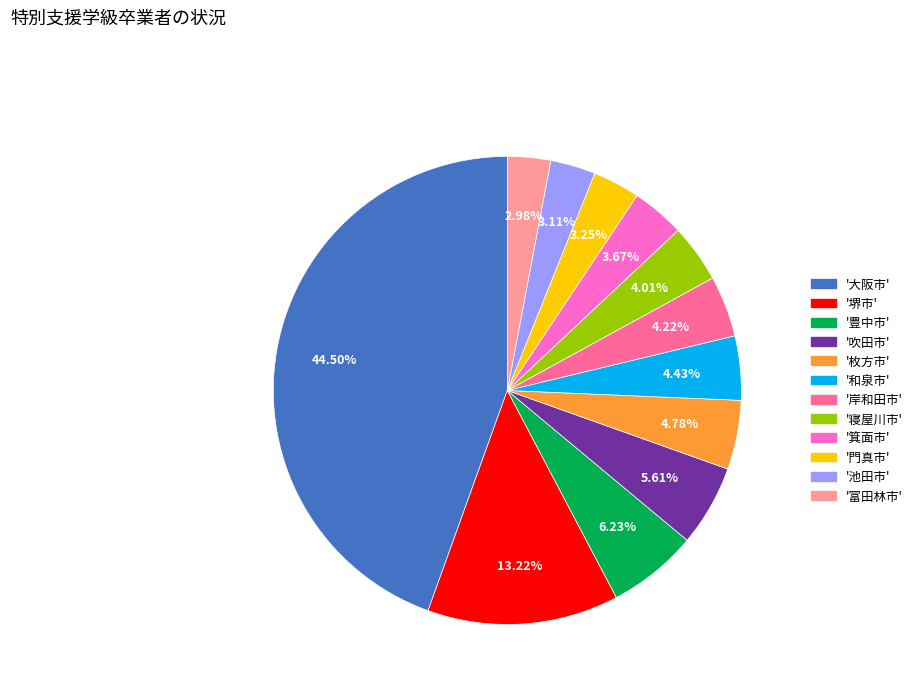

Is there any slice that represents more than half of the pie?

No